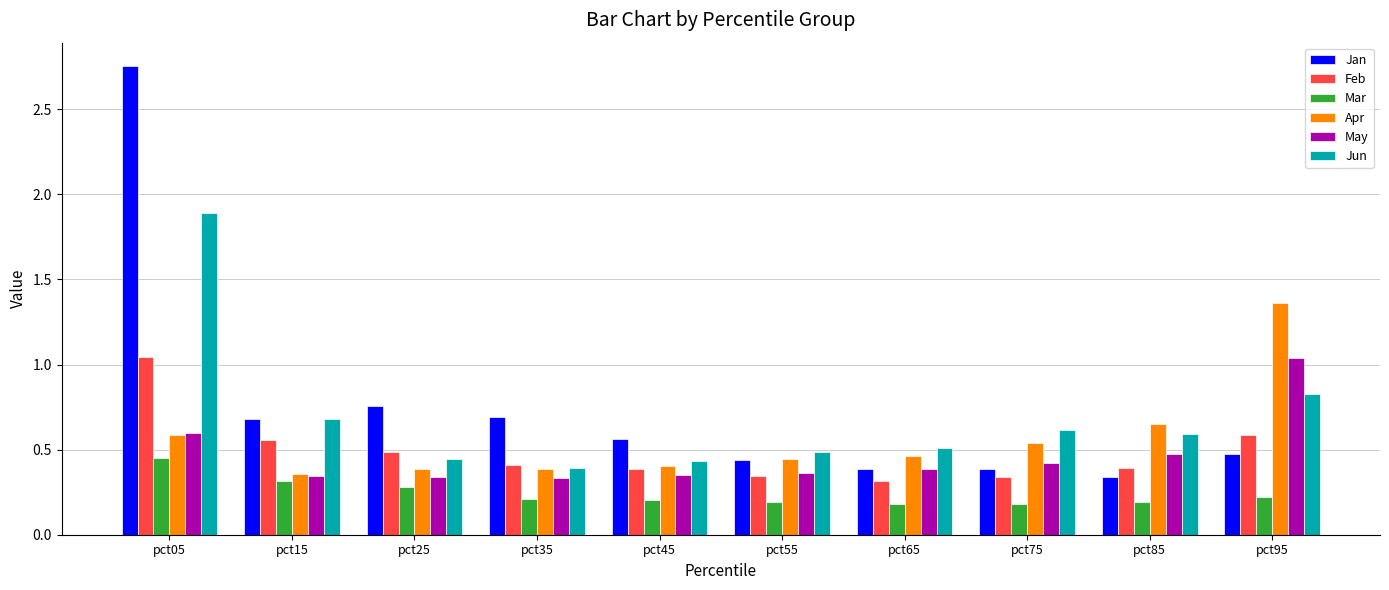

True or false: Jan has a value of 0.4 at pct55.

True